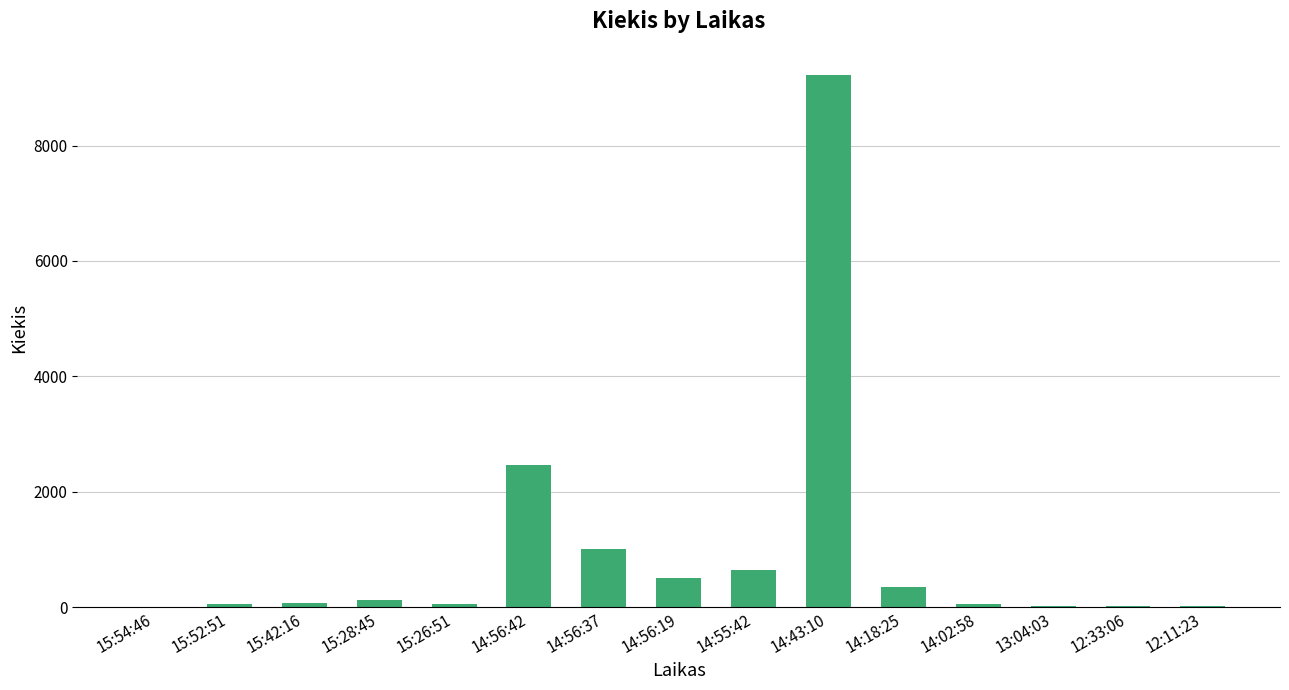

Is it true that the value at 14:56:37 is 586?

False